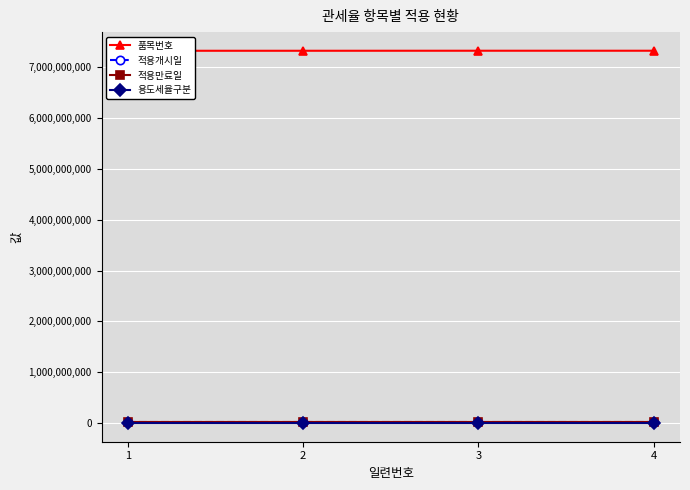

What is the value of the 품목번호 point at the 2nd from the left?

7321120000